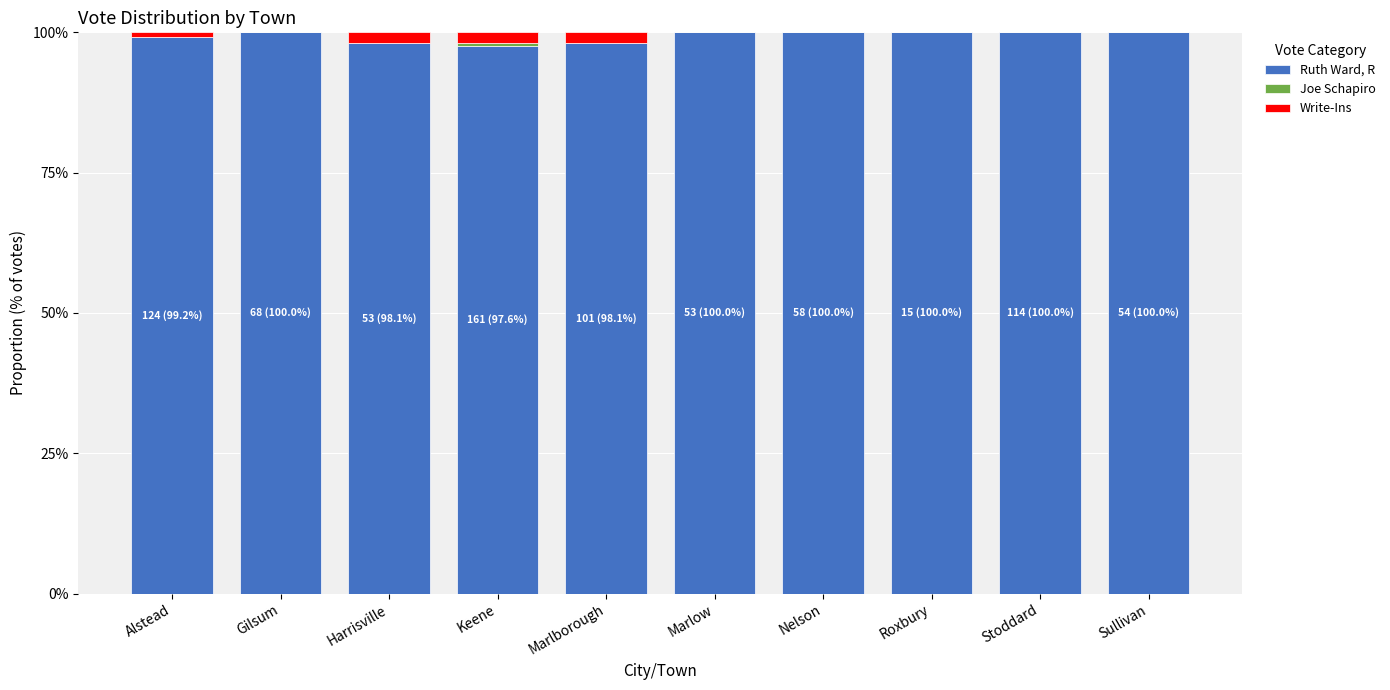

What is the sum of all Ruth Ward, R values?

993.0